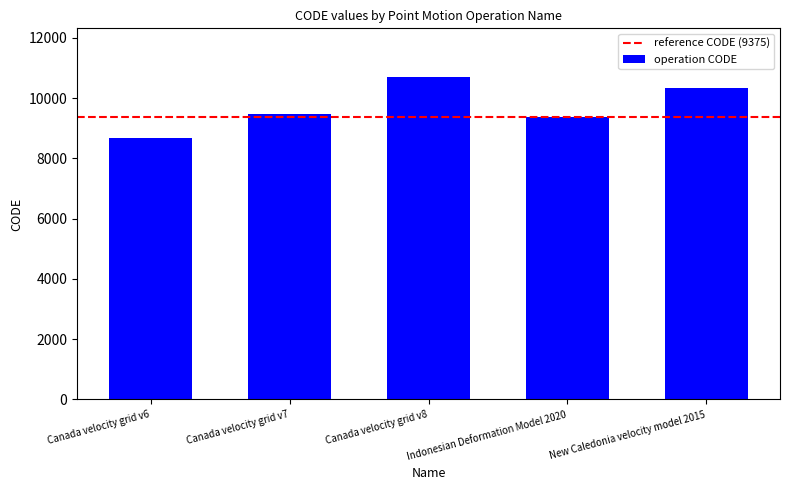

List the labels in order of value, smallest first.

Canada velocity grid v6, Indonesian Deformation Model 2020, Canada velocity grid v7, New Caledonia velocity model 2015, Canada velocity grid v8